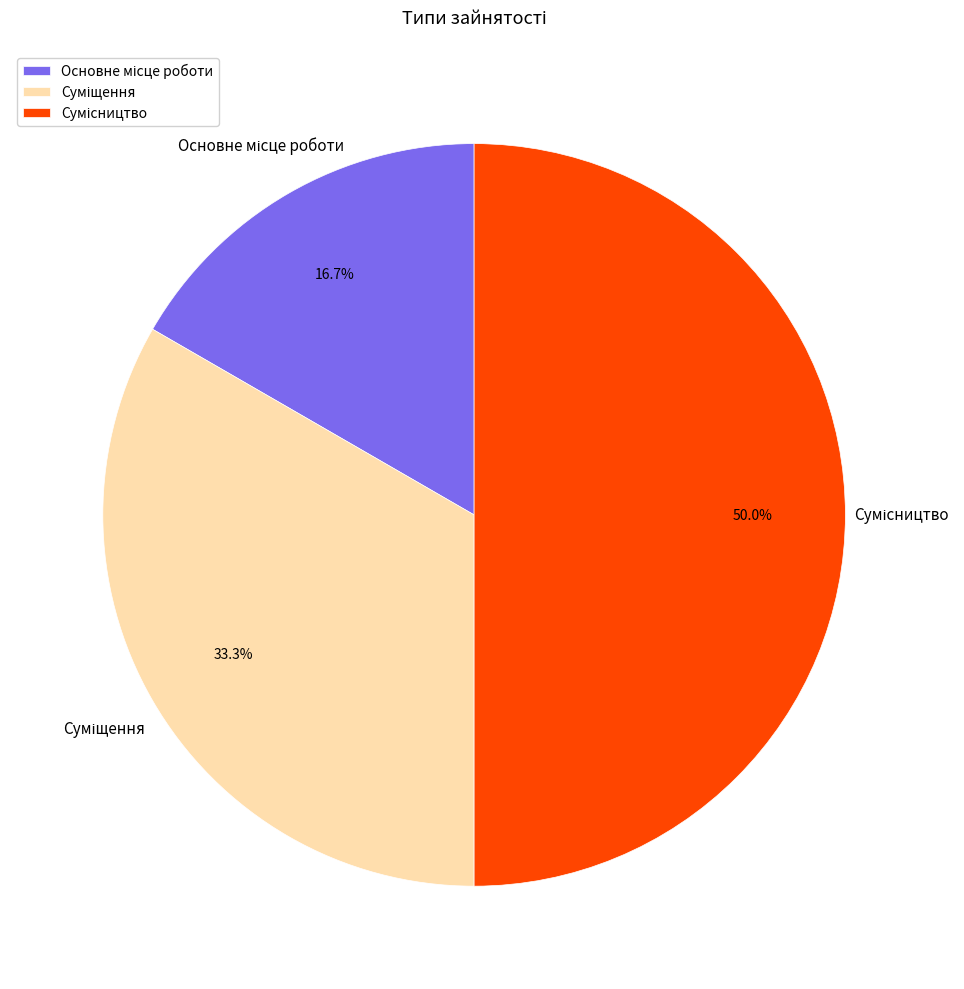

To the nearest percent, what is the difference between the largest and smallest slice percentages?

33%